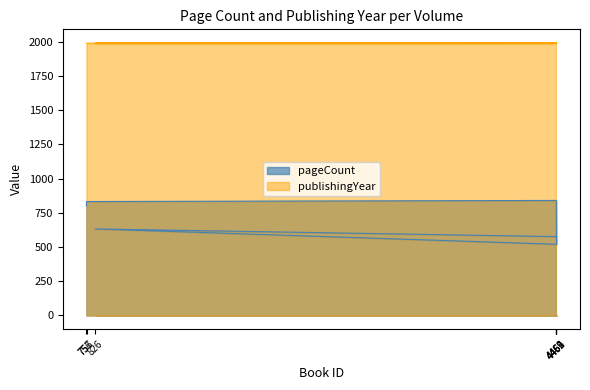

Reading left to right, extract all data points from this chart.

pageCount: 756=800	757=832	4462=840	4463=648	4464=520	826=632	4459=576
publishingYear: 756=1988	757=1988	4462=1989	4463=1990	4464=1990	826=1988	4459=1988